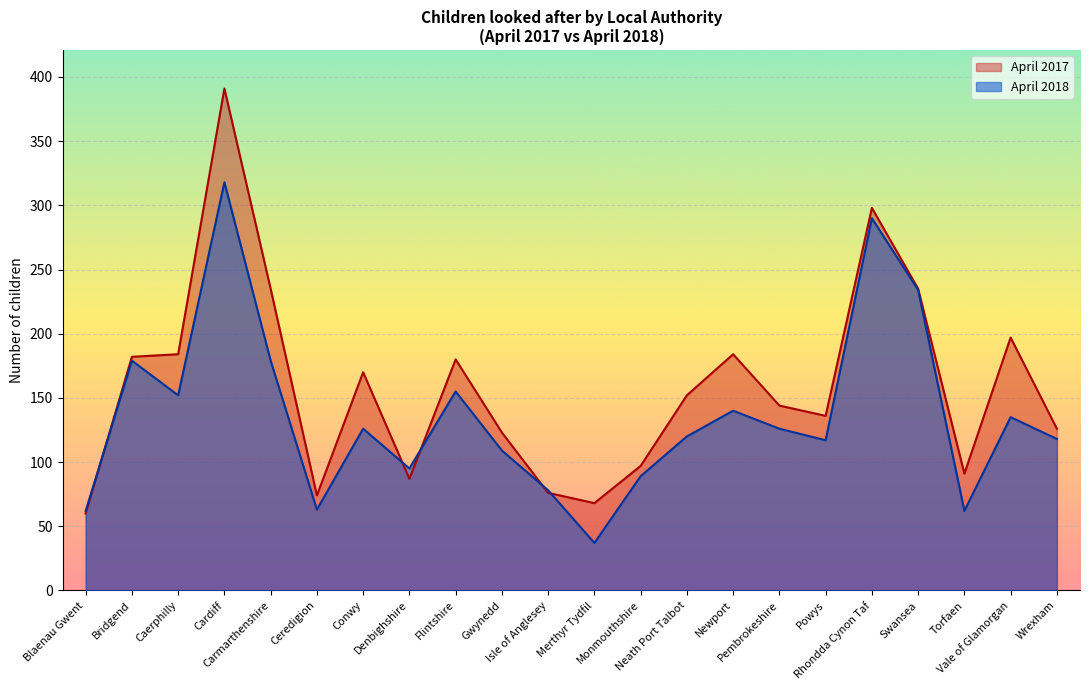

Rank the categories by April 2017 value from lowest to highest.

Blaenau Gwent, Merthyr Tydfil, Ceredigion, Isle of Anglesey, Denbighshire, Torfaen, Monmouthshire, Gwynedd, Wrexham, Powys, Pembrokeshire, Neath Port Talbot, Conwy, Flintshire, Bridgend, Caerphilly, Newport, Vale of Glamorgan, Carmarthenshire, Swansea, Rhondda Cynon Taf, Cardiff